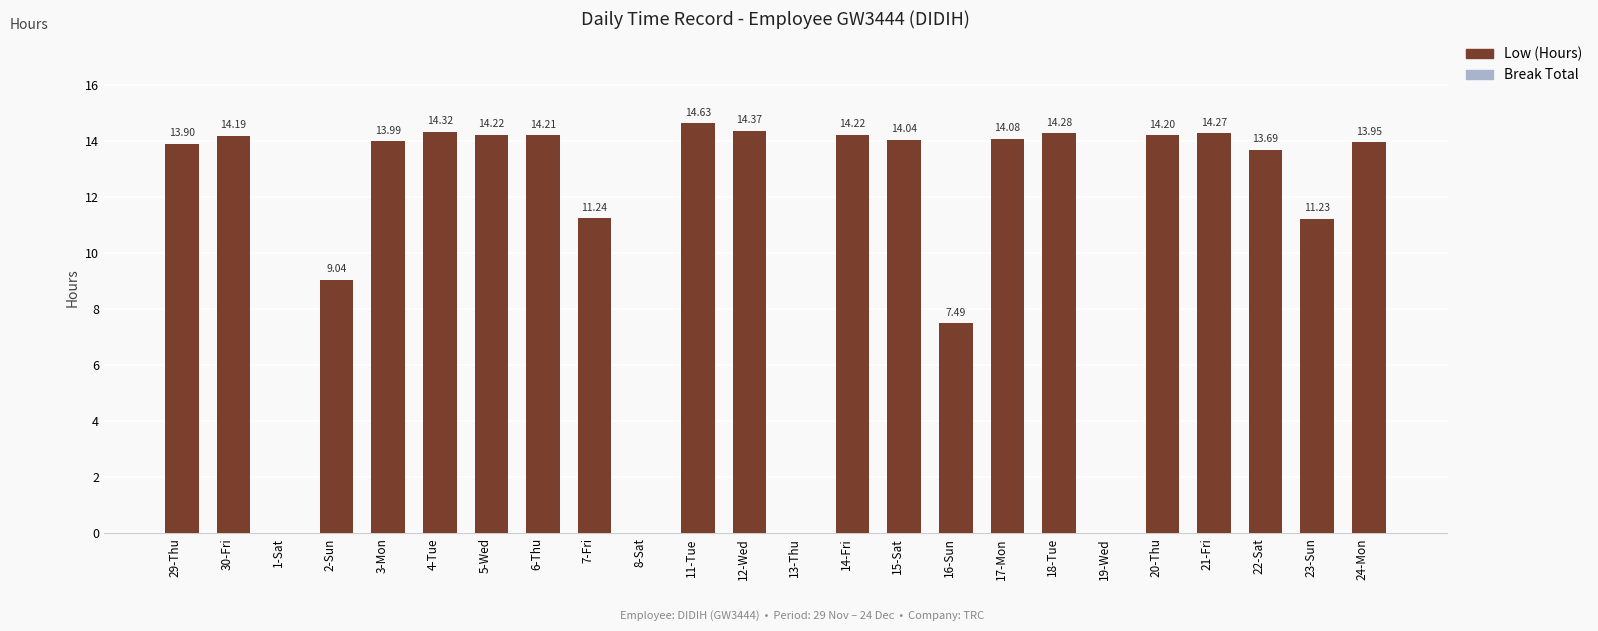

Which has a higher value, 22-Sat or 29-Thu?

29-Thu